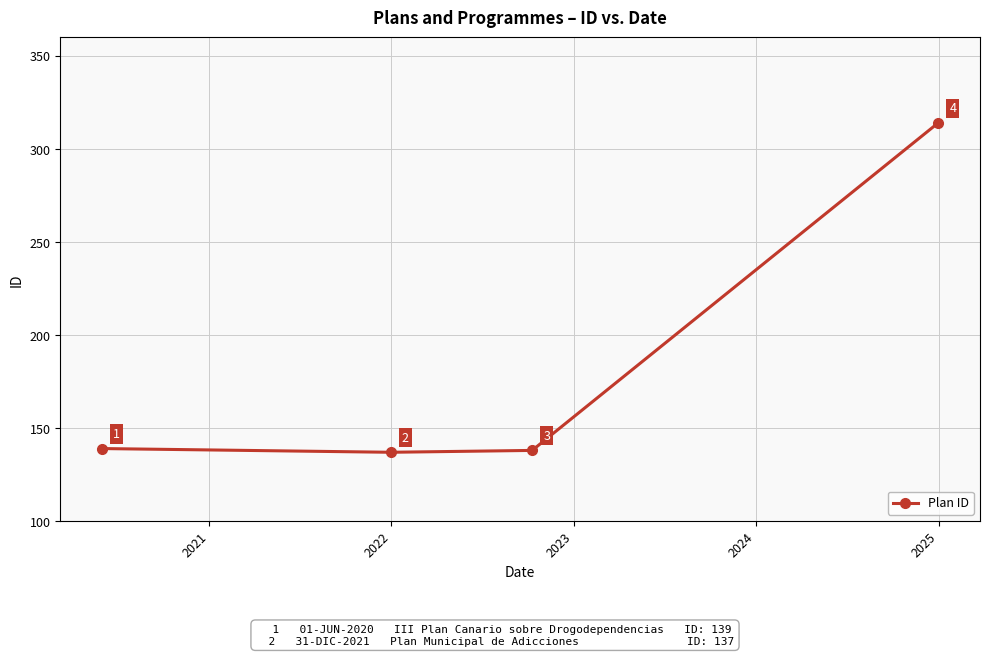

What is the sum of all values?

728